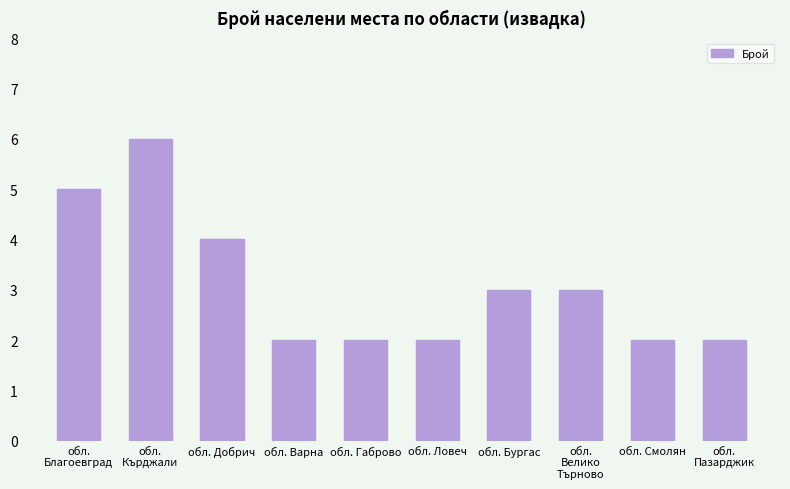

What is the label of the 7th bar from the right?

обл. Варна